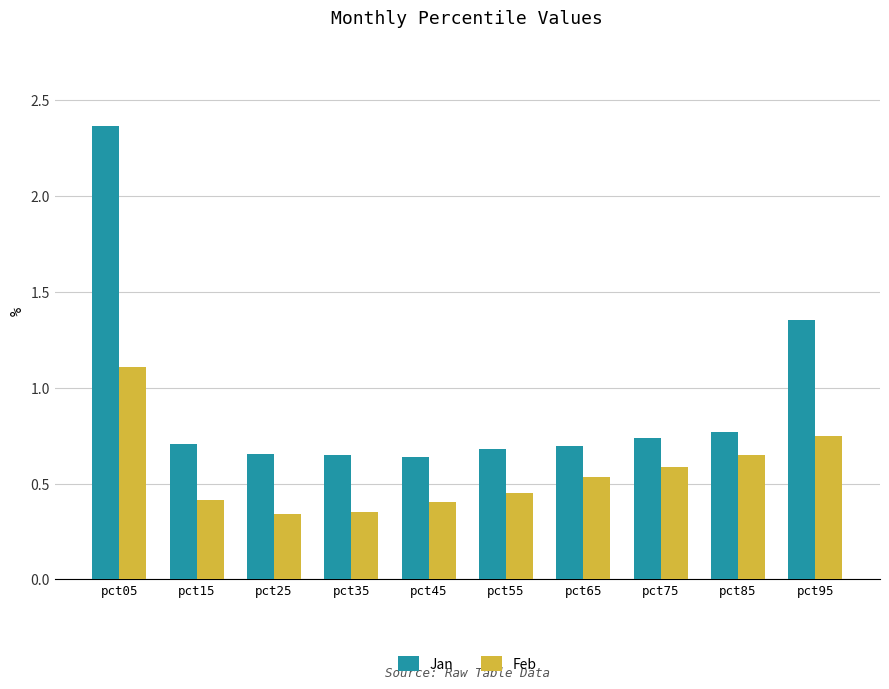

Count the Feb values in the range 0 to 1.

9